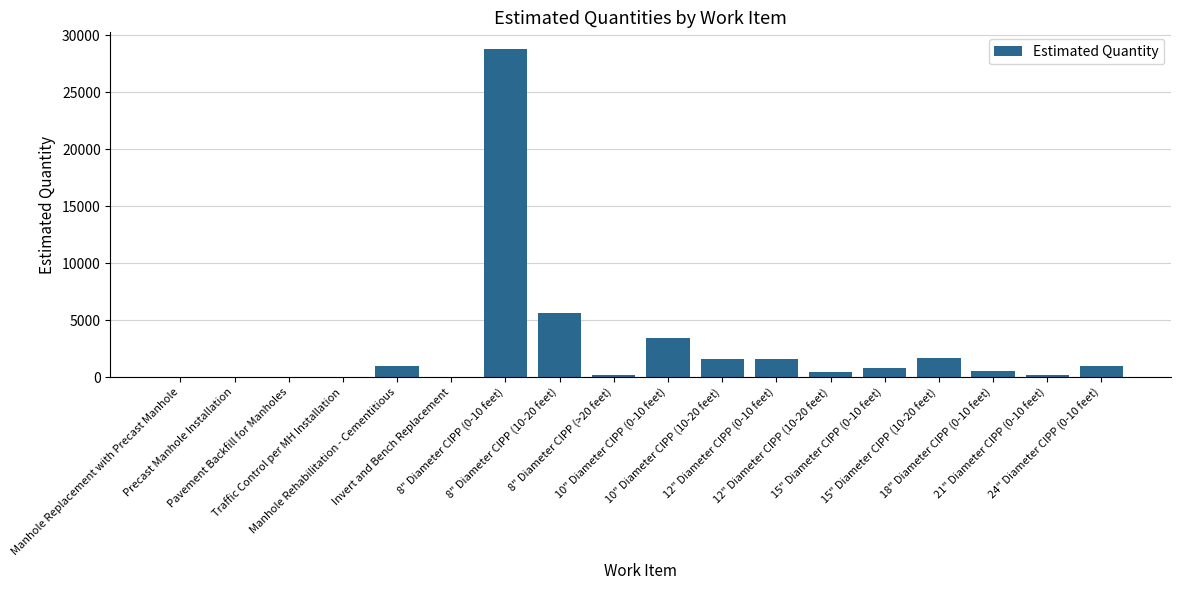

What is the change in value from 10" Diameter CIPP (10-20 feet) to 15" Diameter CIPP (0-10 feet)?

-790